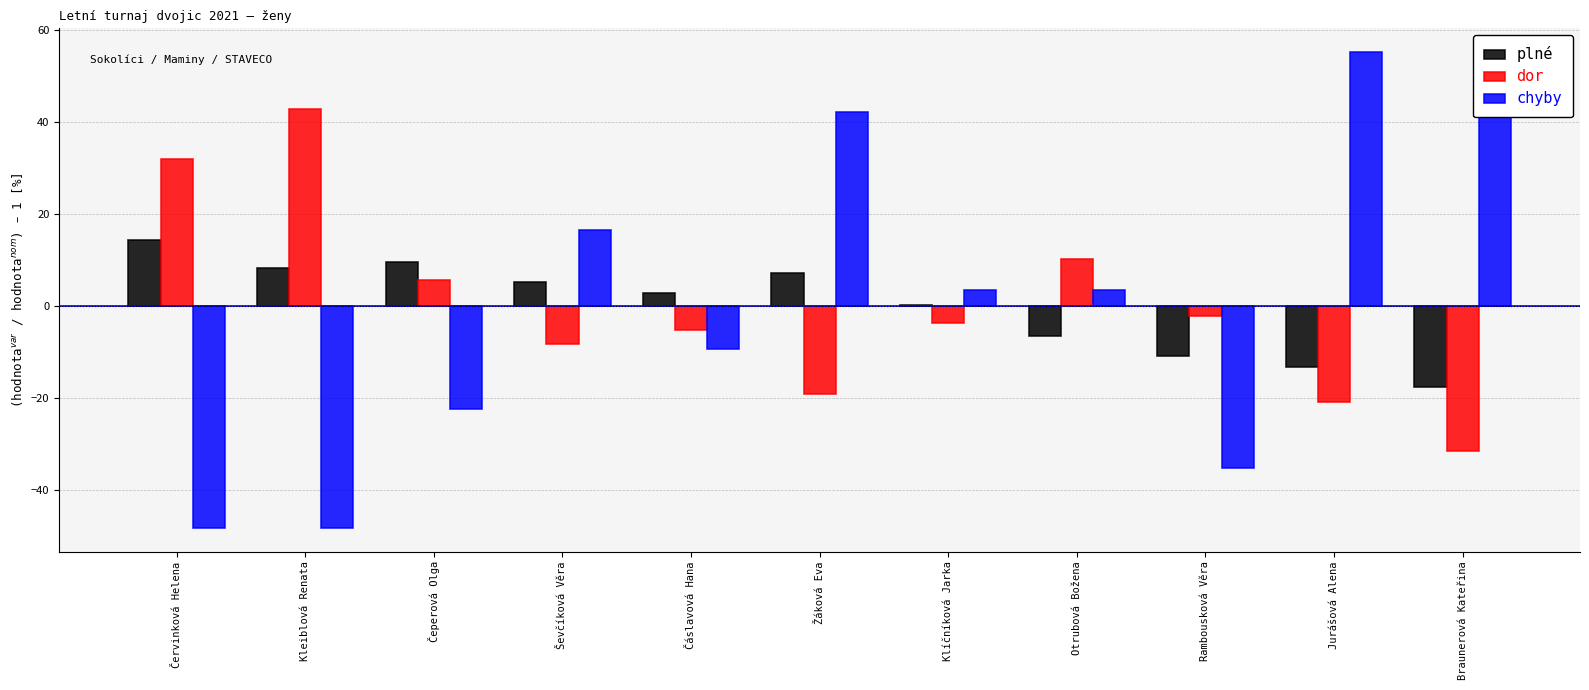

Is it true that chyby equals -33.0 at Čeperová Olga?

False